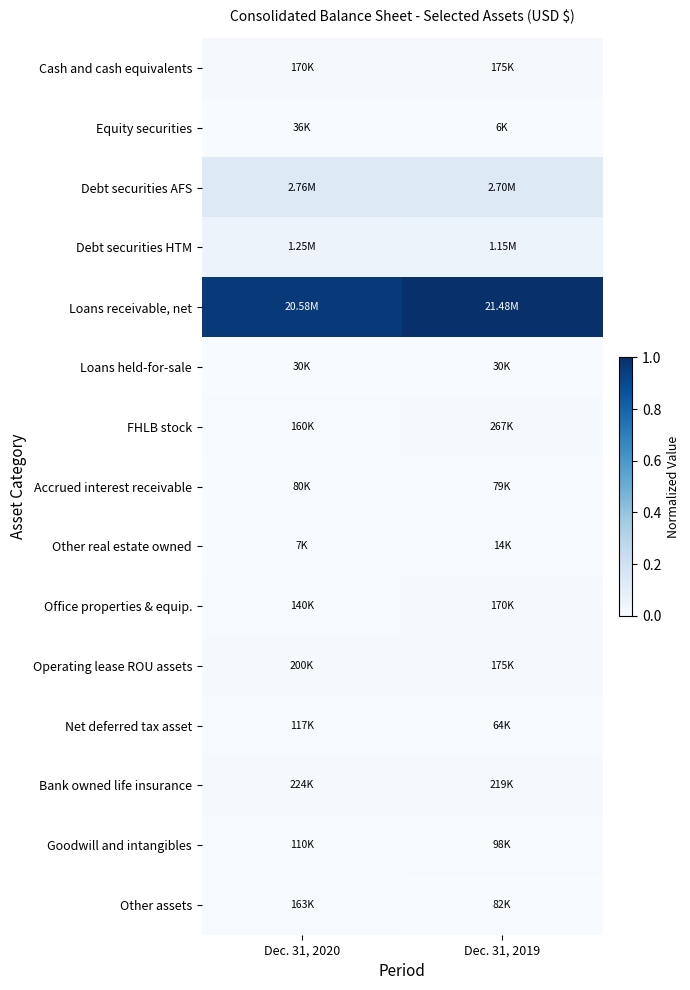

Reading left to right, extract all data points from this chart.

Cash and cash equivalents: Dec. 31, 2020=0.0	Dec. 31, 2019=0.0
Equity securities: Dec. 31, 2020=0.0	Dec. 31, 2019=0.0
Debt securities AFS: Dec. 31, 2020=0.1	Dec. 31, 2019=0.1
Debt securities HTM: Dec. 31, 2020=0.1	Dec. 31, 2019=0.1
Loans receivable, net: Dec. 31, 2020=1.0	Dec. 31, 2019=1.0
Loans held-for-sale: Dec. 31, 2020=0.0	Dec. 31, 2019=0.0
FHLB stock: Dec. 31, 2020=0.0	Dec. 31, 2019=0.0
Accrued interest receivable: Dec. 31, 2020=0.0	Dec. 31, 2019=0.0
Other real estate owned: Dec. 31, 2020=0.0	Dec. 31, 2019=0.0
Office properties & equip.: Dec. 31, 2020=0.0	Dec. 31, 2019=0.0
Operating lease ROU assets: Dec. 31, 2020=0.0	Dec. 31, 2019=0.0
Net deferred tax asset: Dec. 31, 2020=0.0	Dec. 31, 2019=0.0
Bank owned life insurance: Dec. 31, 2020=0.0	Dec. 31, 2019=0.0
Goodwill and intangibles: Dec. 31, 2020=0.0	Dec. 31, 2019=0.0
Other assets: Dec. 31, 2020=0.0	Dec. 31, 2019=0.0